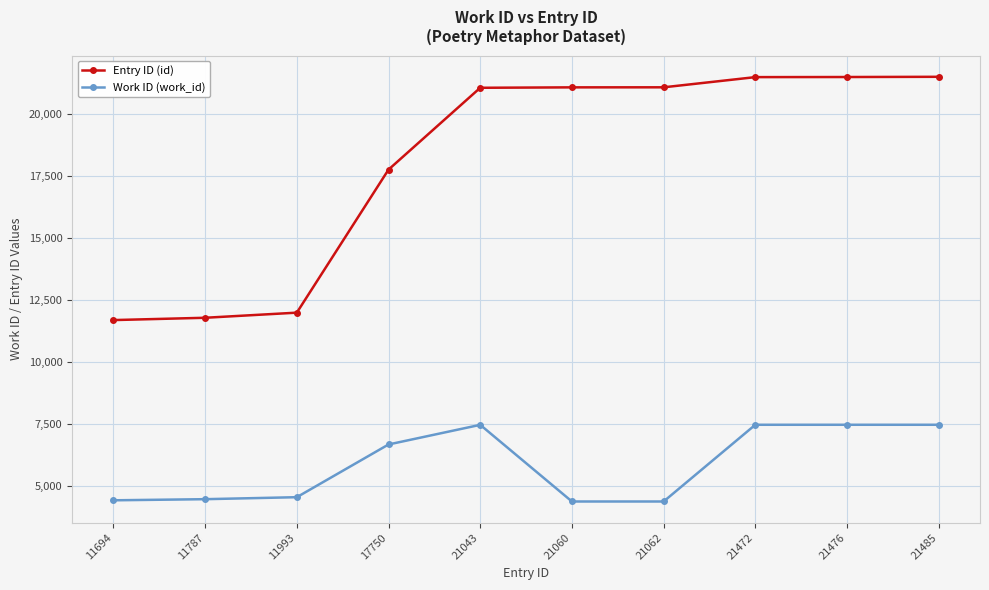

What is the highest value of the Work ID (work_id) series?

7481